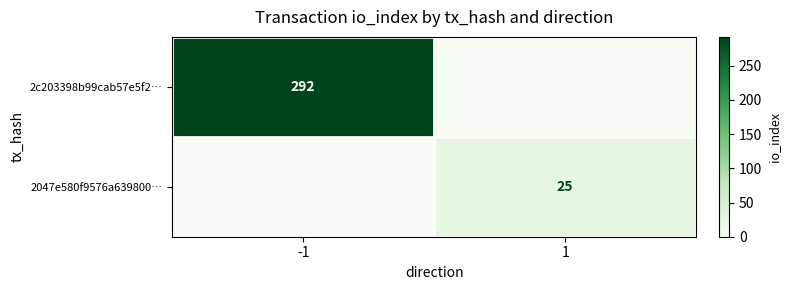

How many positive values does the 2047e580f9576a639800… series have?

1